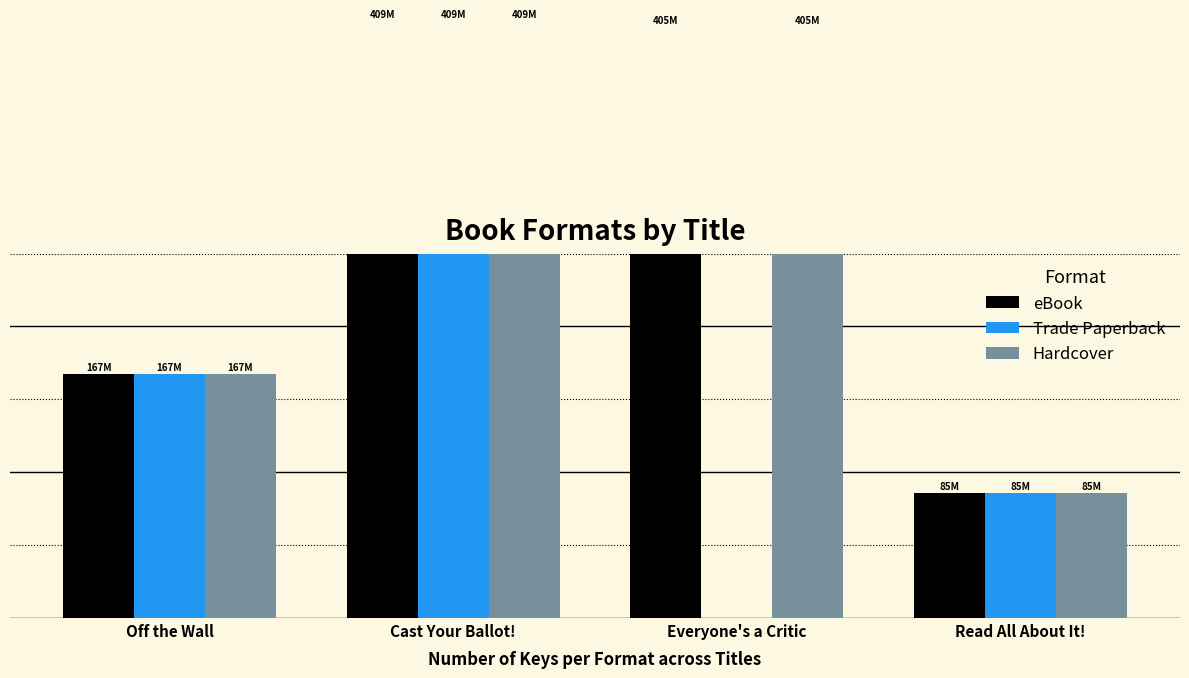

At which category does the chart reach its peak across all series?

Cast Your Ballot!